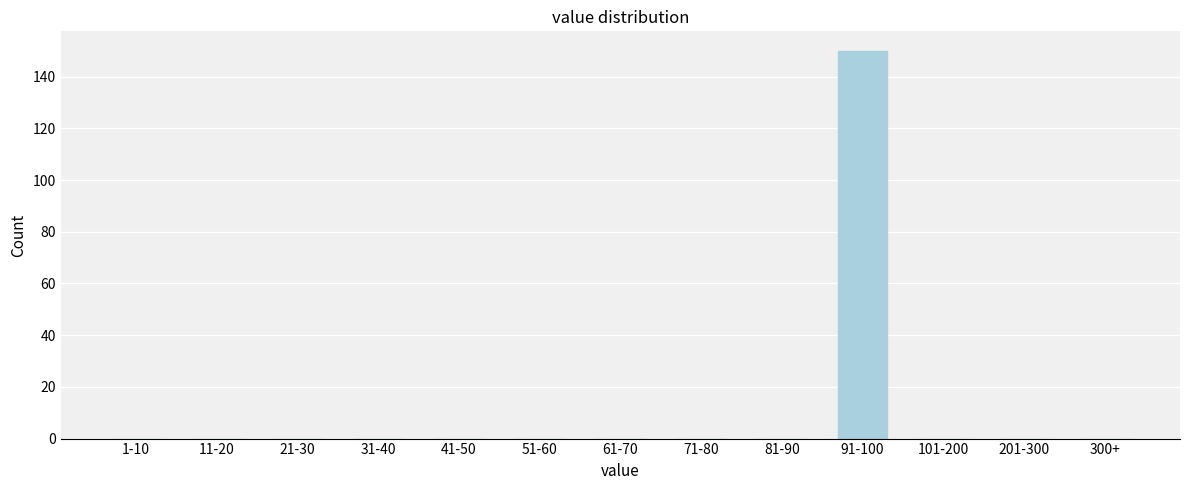

Reading right to left, list all the values displayed in this chart.

300+=0	201-300=0	101-200=0	91-100=150	81-90=0	71-80=0	61-70=0	51-60=0	41-50=0	31-40=0	21-30=0	11-20=0	1-10=0